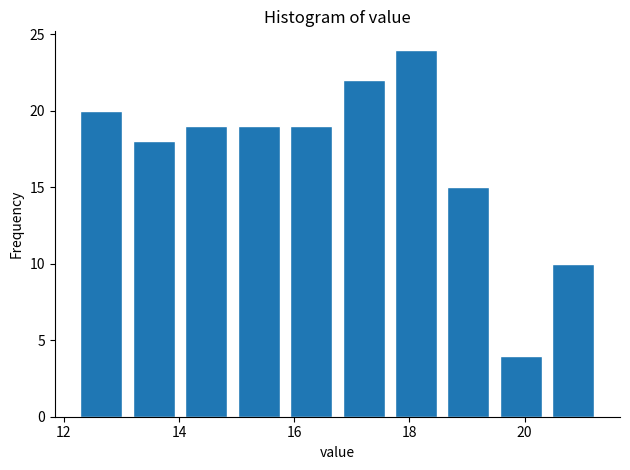

Reading left to right, list every bar in this chart as the range it spans on the x-axis followed by its height. Neither the bar edges nor the heights are printed on the chart, so give them approximately, as read against the axes.

12.2 to 13.2: 20
13.2 to 14.0: 18
14.0 to 15.0: 19
15.0 to 15.8: 19
15.8 to 16.8: 19
16.8 to 17.6: 22
17.6 to 18.6: 24
18.6 to 19.4: 15
19.4 to 20.4: 4
20.4 to 21.4: 10